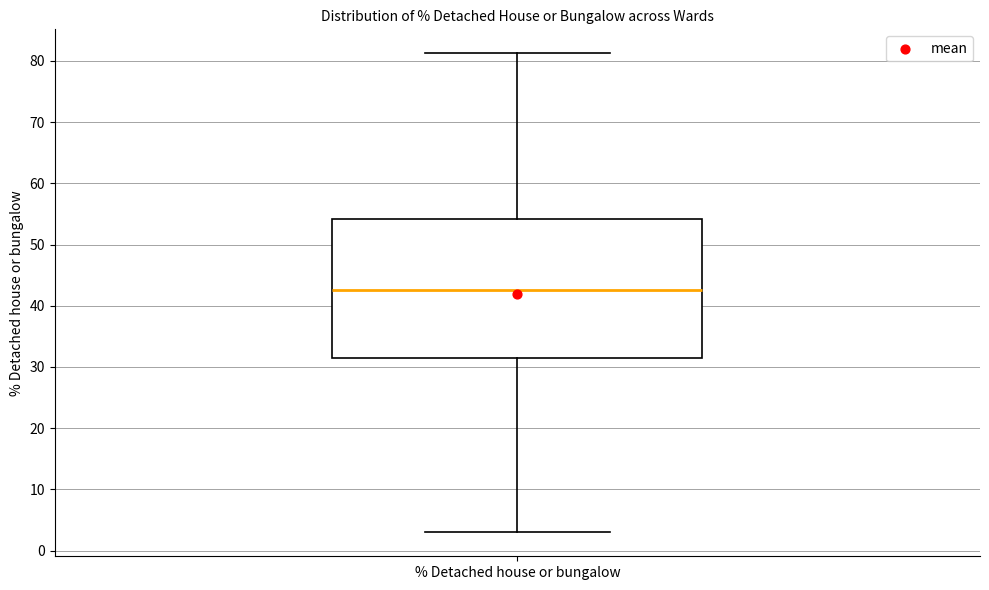

Transcribe this box plot: give where the median line is, the range the box spans, and where the two whiskers end, as read against the y-axis. The values are not printed on the chart, so give them approximately, as read against the axis.

median 43, box 31 to 54, whiskers 3 to 81